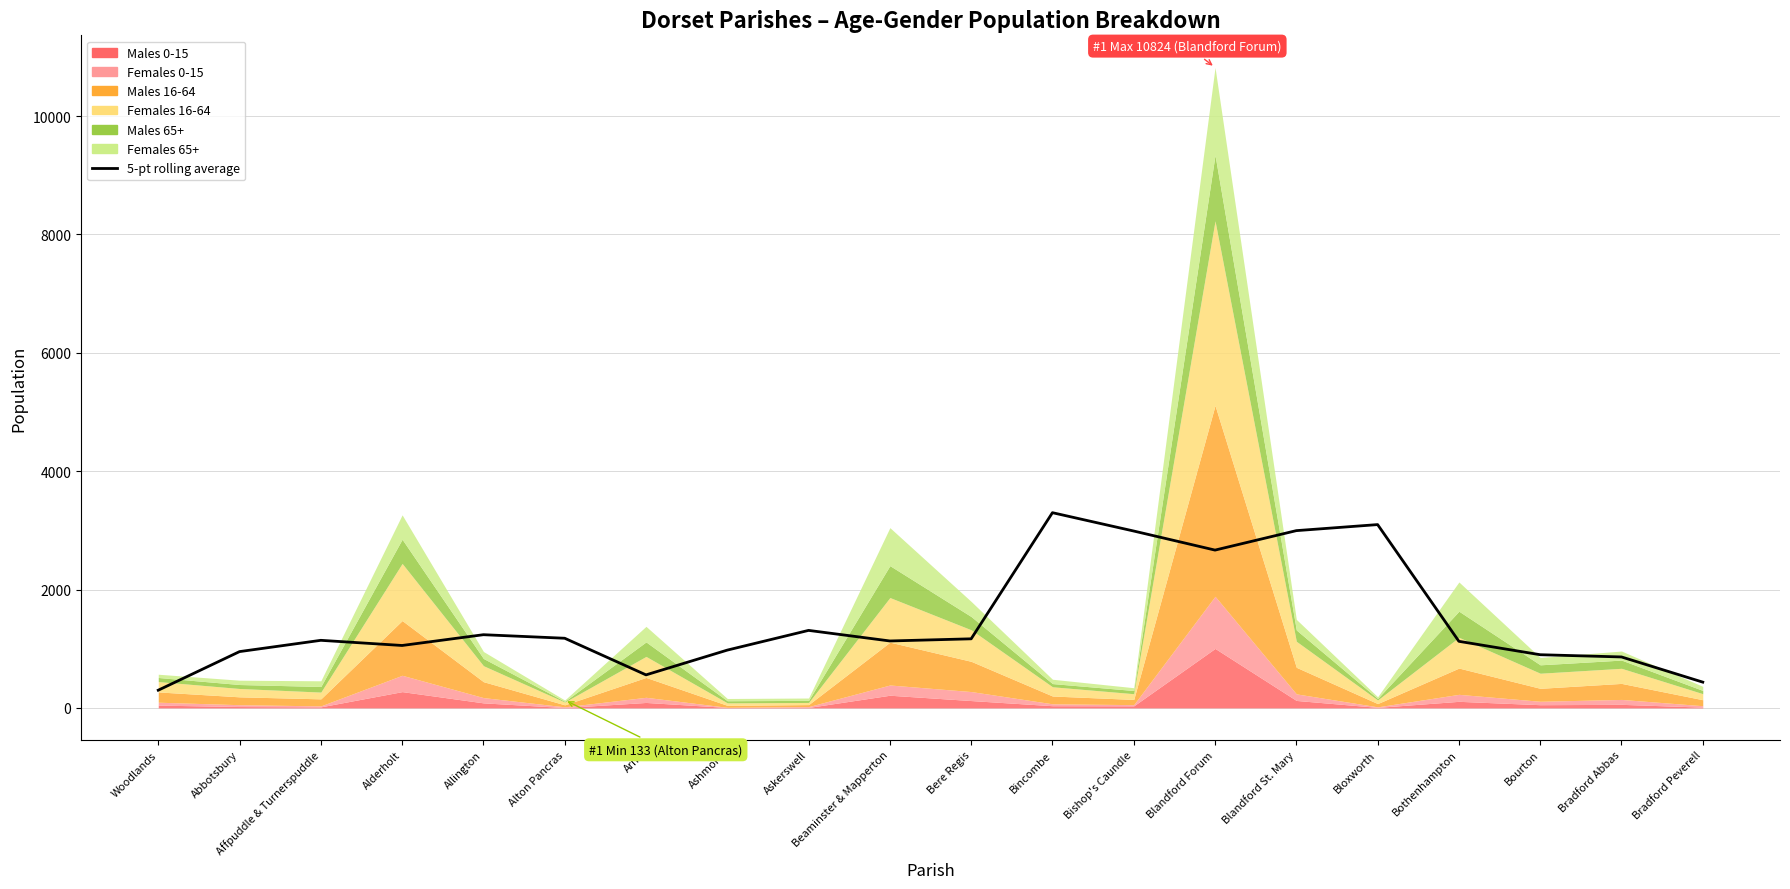

Where does the data first go above 1142?

Allington